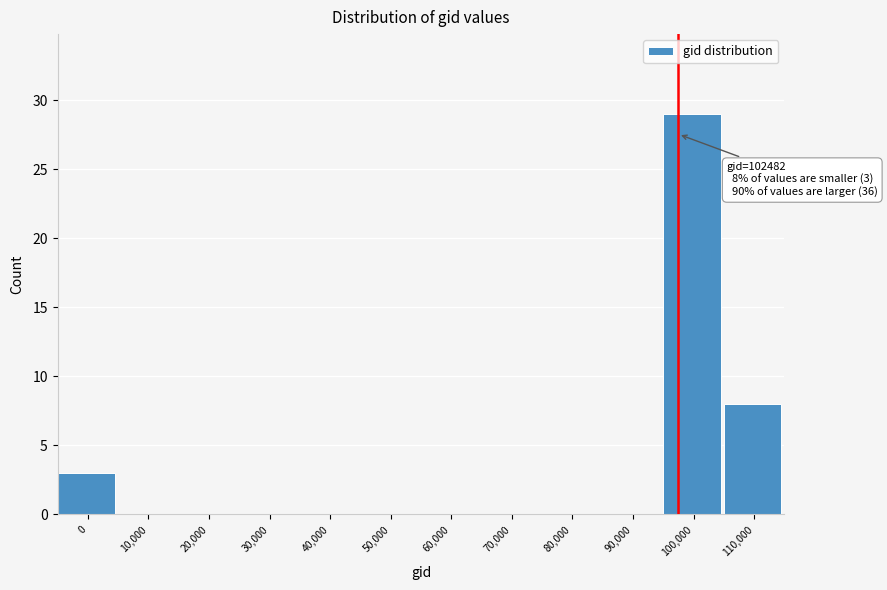

Reading left to right, list all the values displayed in this chart.

0=3	10,000=0	20,000=0	30,000=0	40,000=0	50,000=0	60,000=0	70,000=0	80,000=0	90,000=0	100,000=29	110,000=8